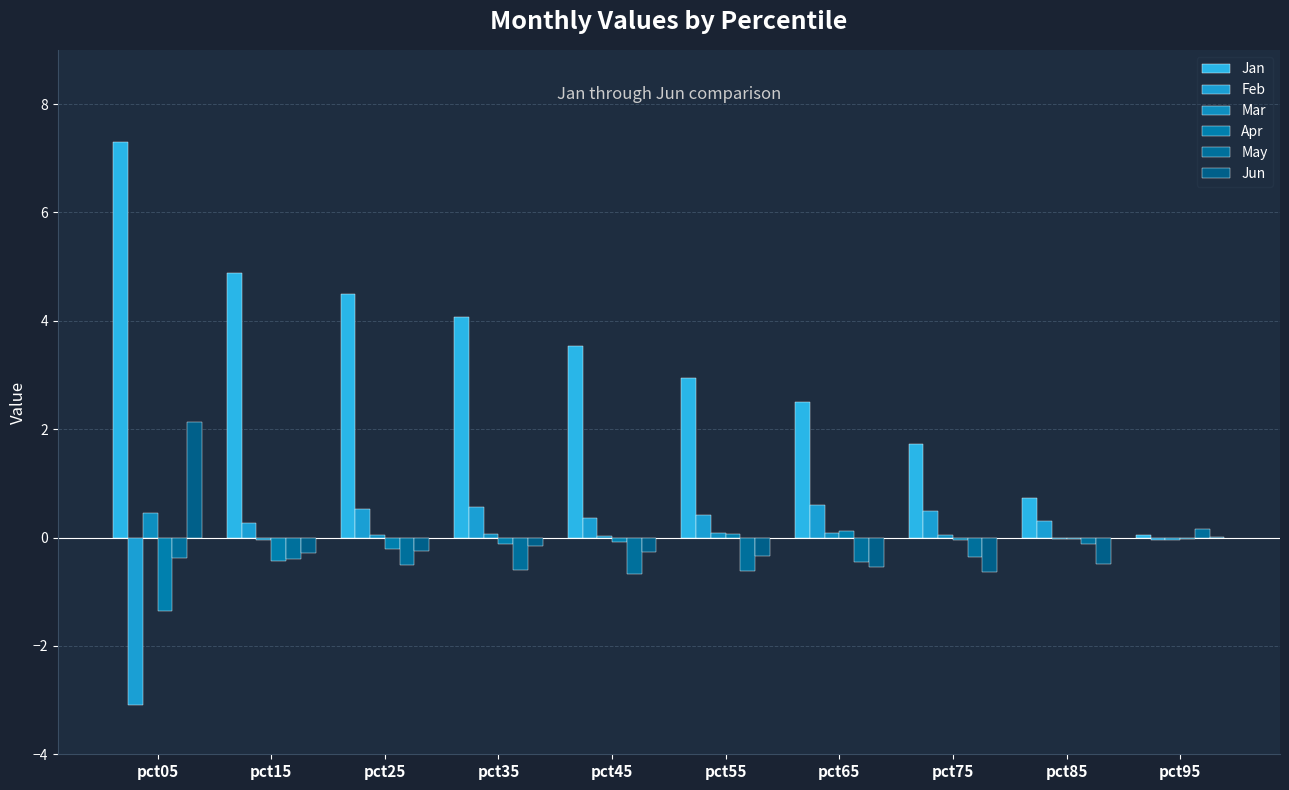

Count the number of categories in the chart.

10